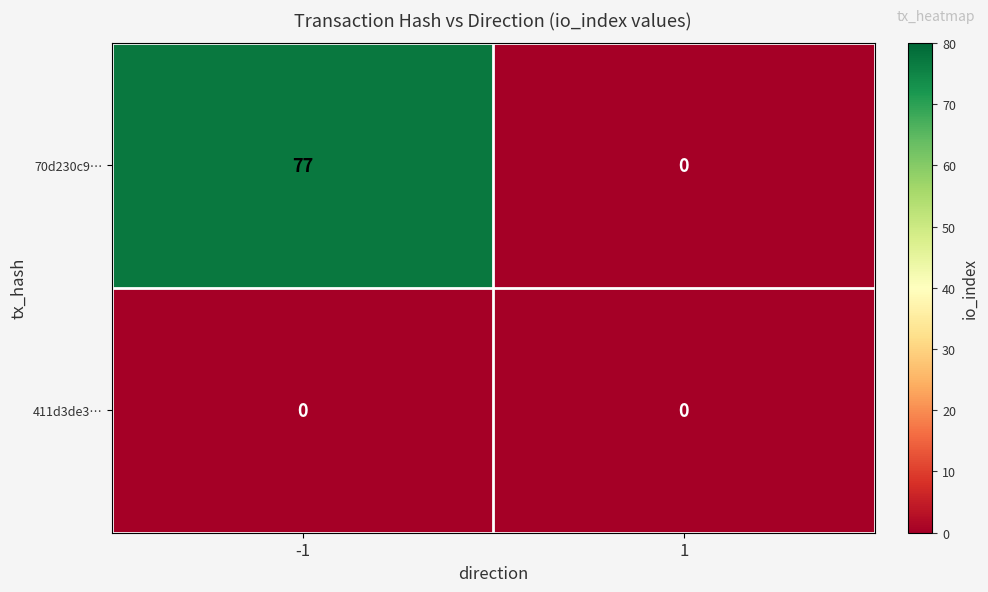

The 70d230c9… series shows 42 at 1. True or false?

False